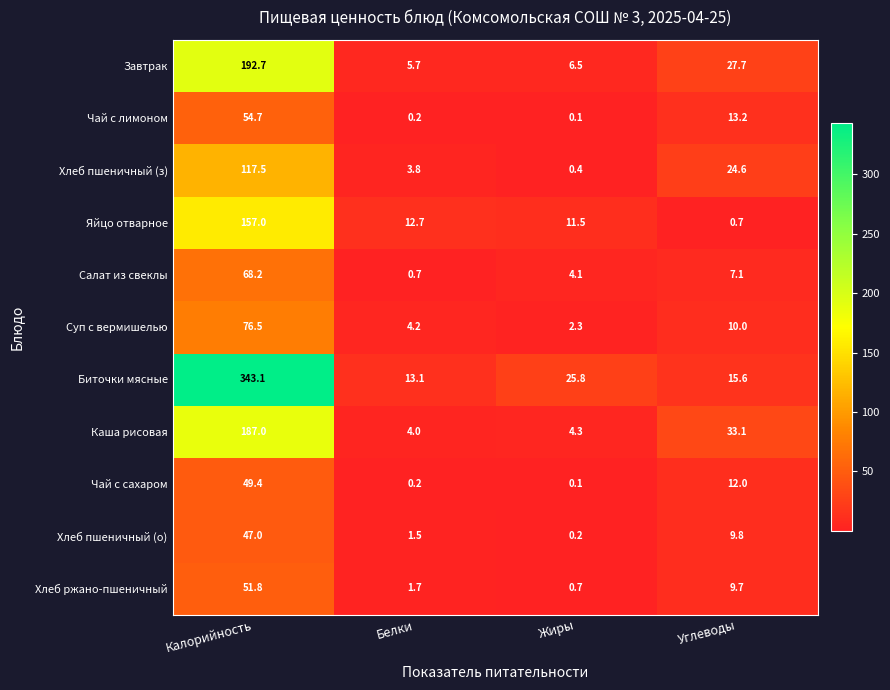

What is the total value across all series at Жиры?

56.0